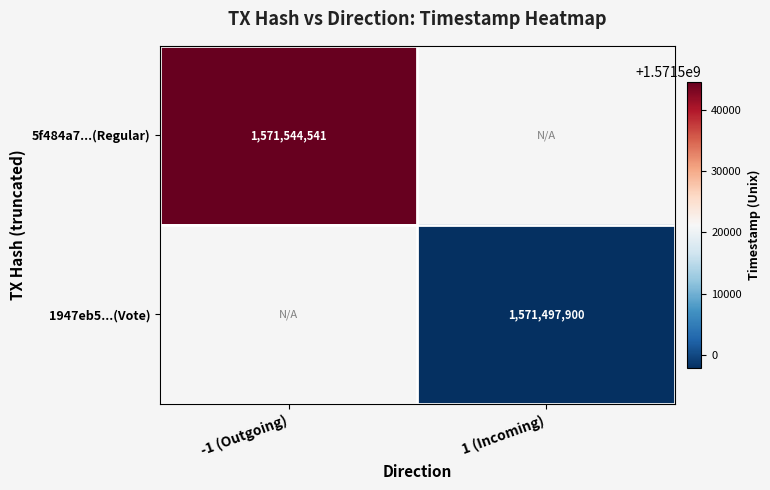

Count the number of data series in this chart.

2